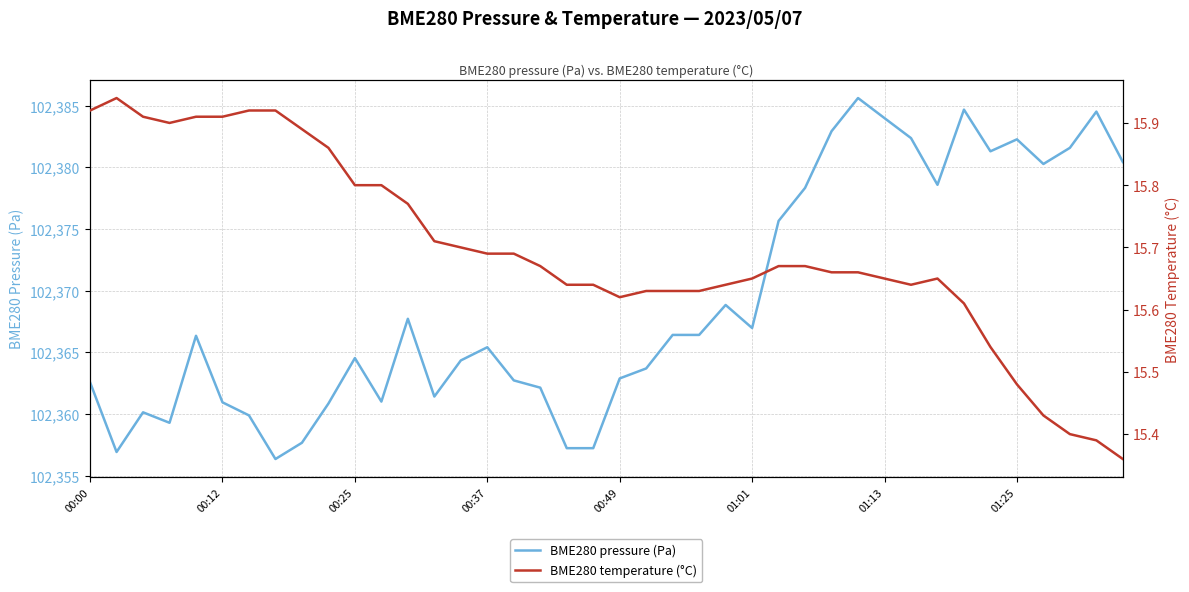

In BME280 pressure (Pa), how many points are lower than both neighbors (excluding endpoints)?

9